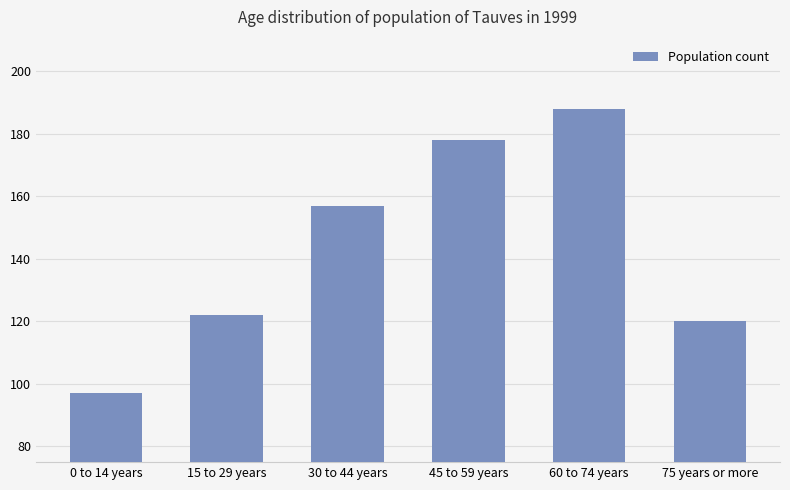

What is the label of the 6th bar from the left?

75 years or more